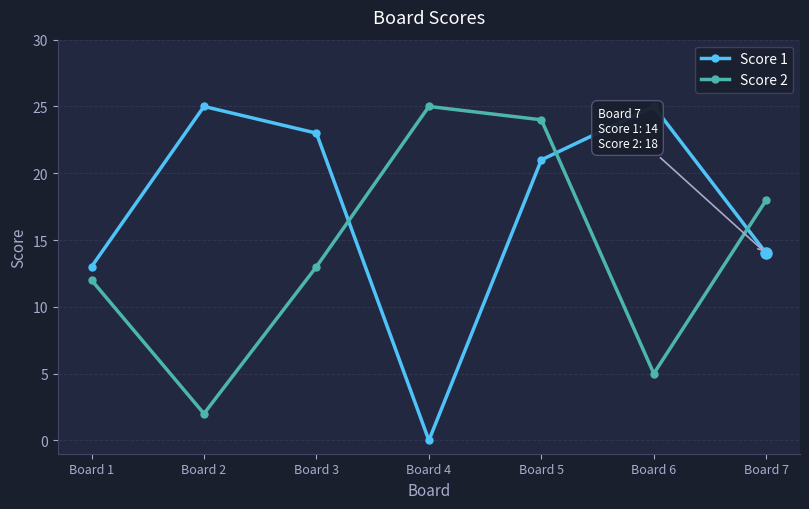

Which series has the largest total across all categories?

Score 1